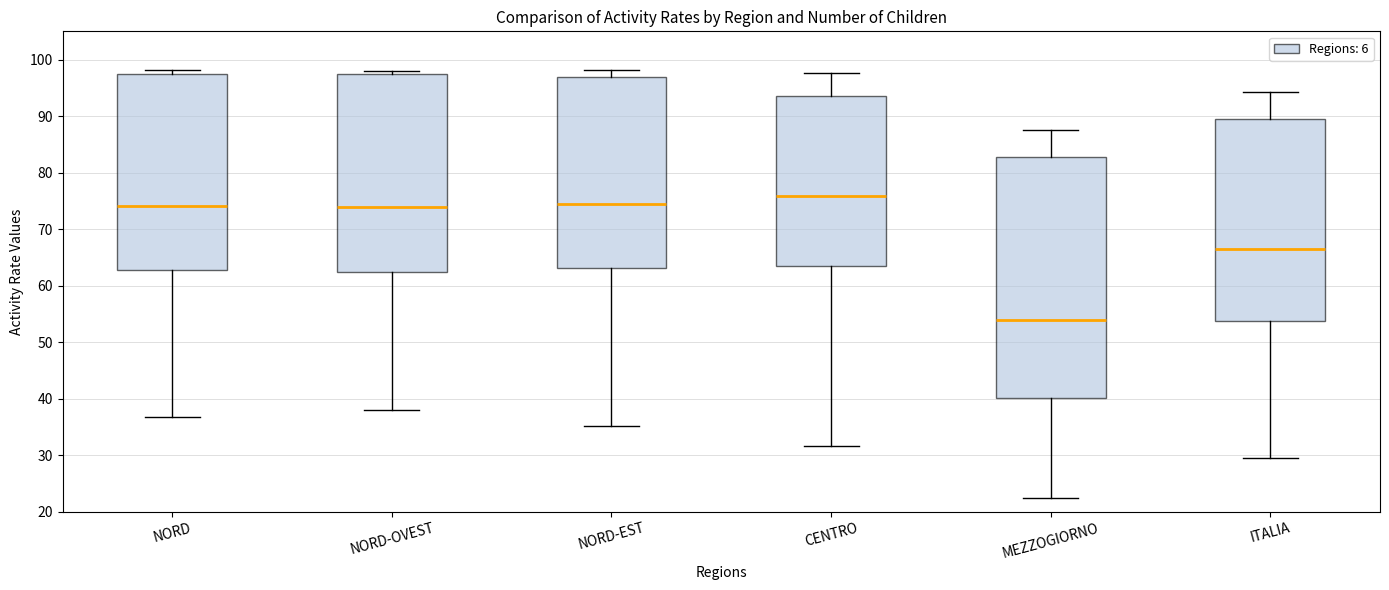

Comparing the boxes themselves (not the whiskers), which one is the tallest?

MEZZOGIORNO